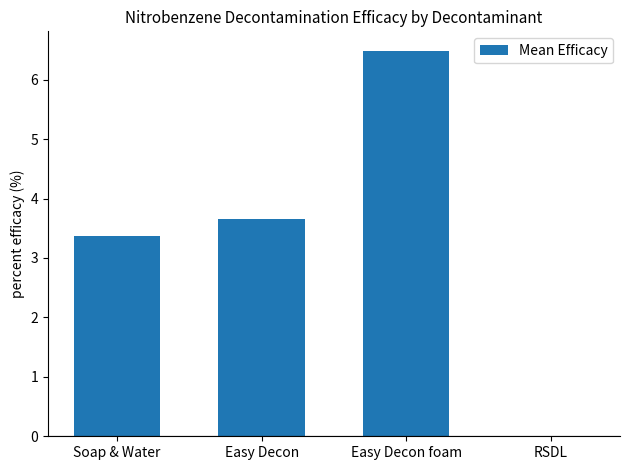

What is the maximum value shown in the chart?

6.5